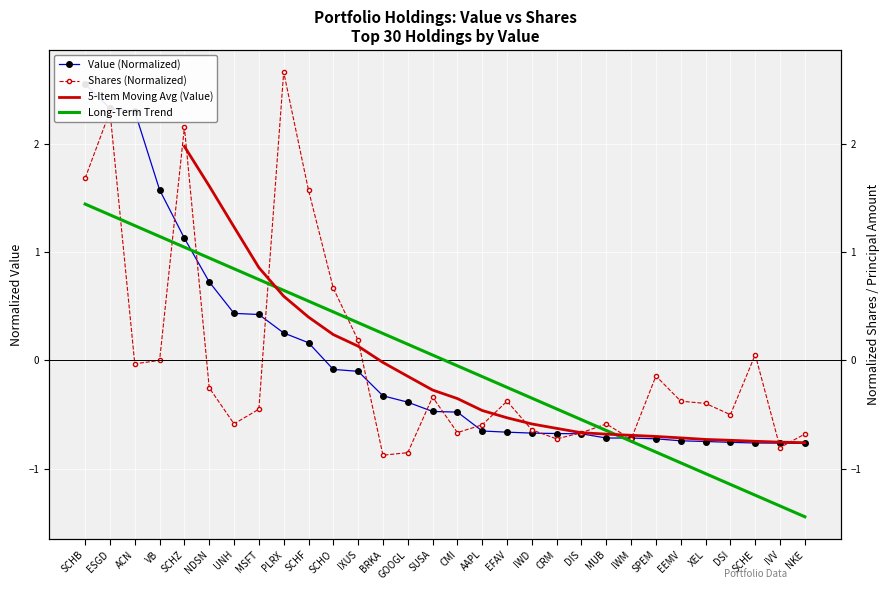

Which category has the lowest value across all series?

NKE